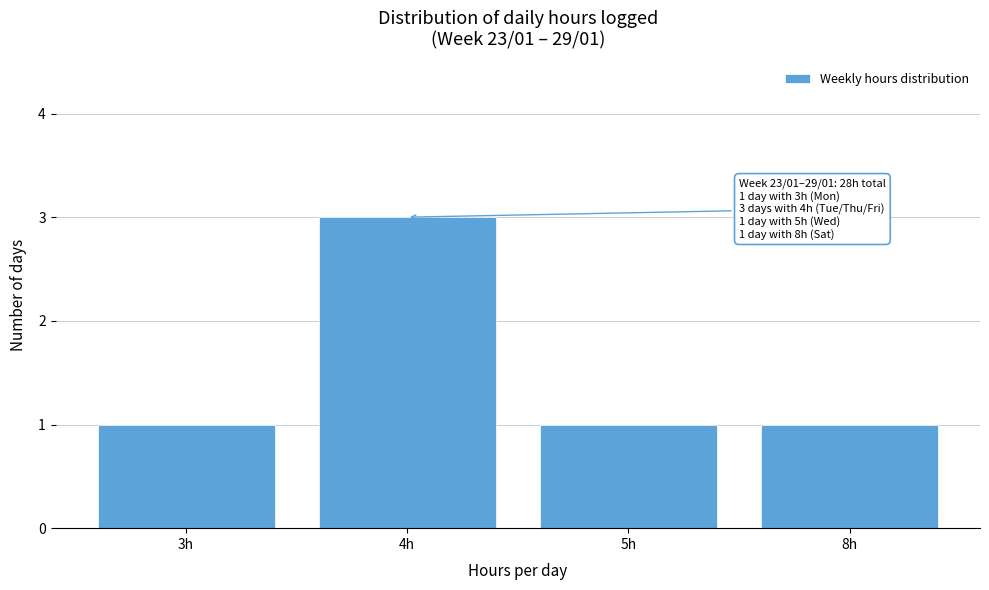

Reading left to right, extract all data points from this chart.

3h=1	4h=3	5h=1	8h=1